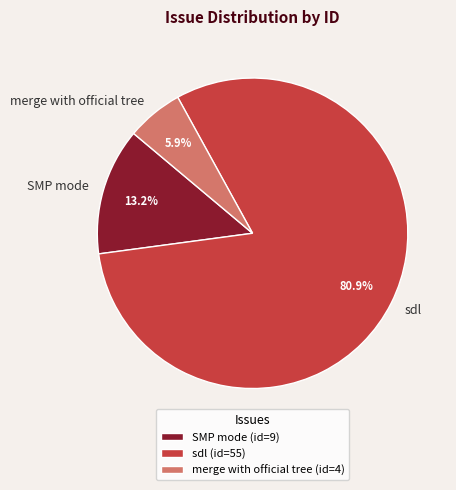

How many segments does this pie chart have?

3